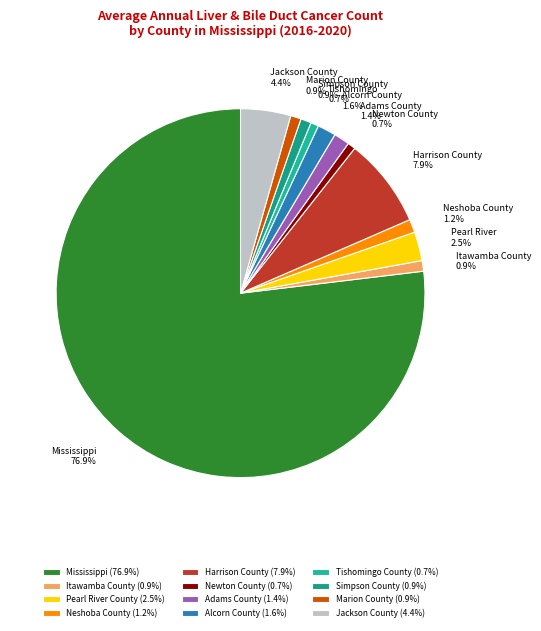

To the nearest percent, what percentage of the pie is Simpson County?

1%